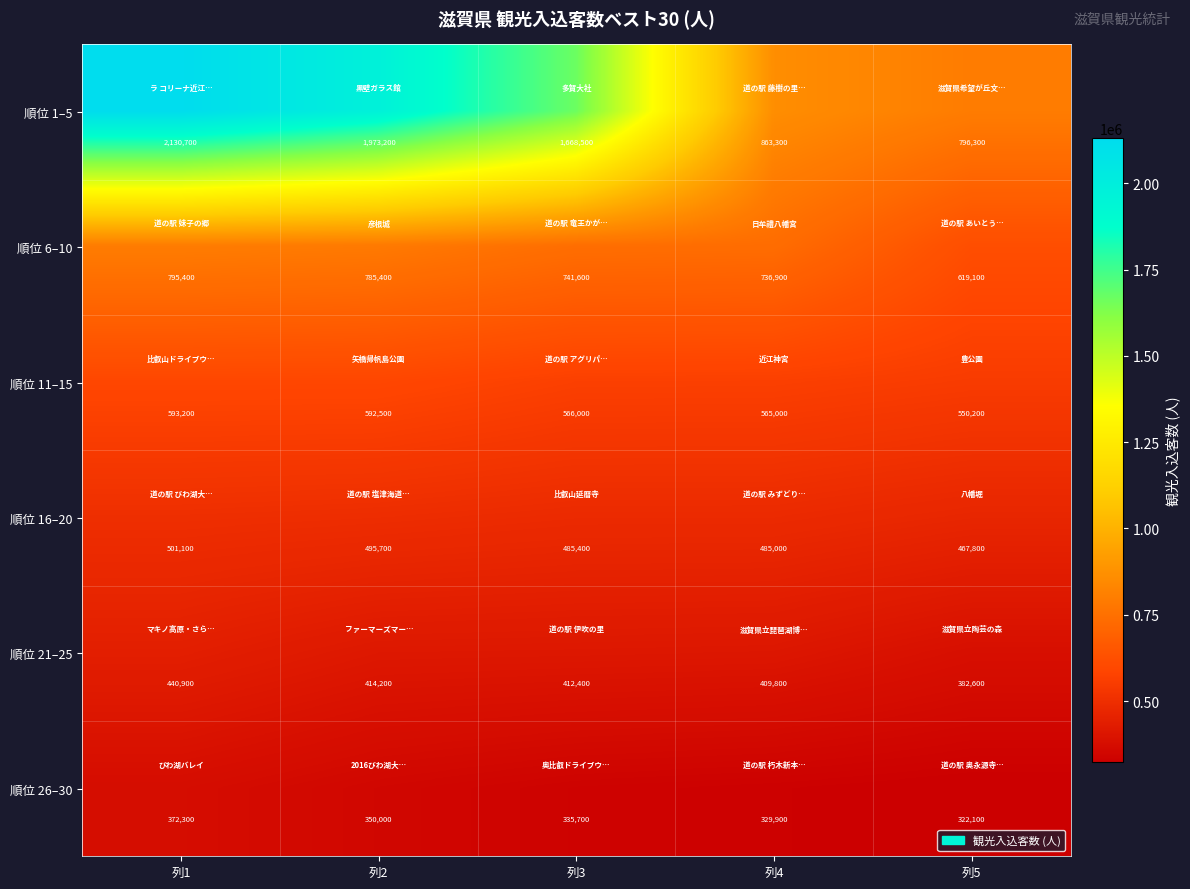

Reading left to right, transcribe all the data shown in this chart.

順位 1–5: 列1=2130700	列2=1973200	列3=1668500	列4=863300	列5=796300
順位 6–10: 列1=795400	列2=785400	列3=741600	列4=736900	列5=619100
順位 11–15: 列1=593200	列2=592500	列3=566000	列4=565000	列5=550200
順位 16–20: 列1=501100	列2=495700	列3=485400	列4=485000	列5=467800
順位 21–25: 列1=440900	列2=414200	列3=412400	列4=409800	列5=382600
順位 26–30: 列1=372300	列2=350000	列3=335700	列4=329900	列5=322100